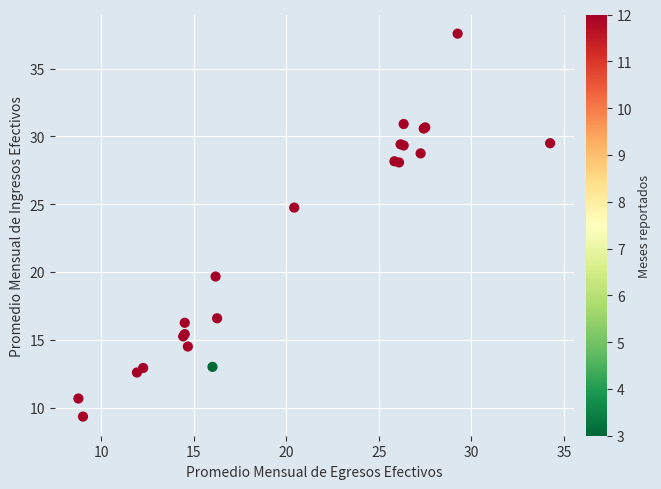

What Y value in the scatter plot is closest to 23?

24.8